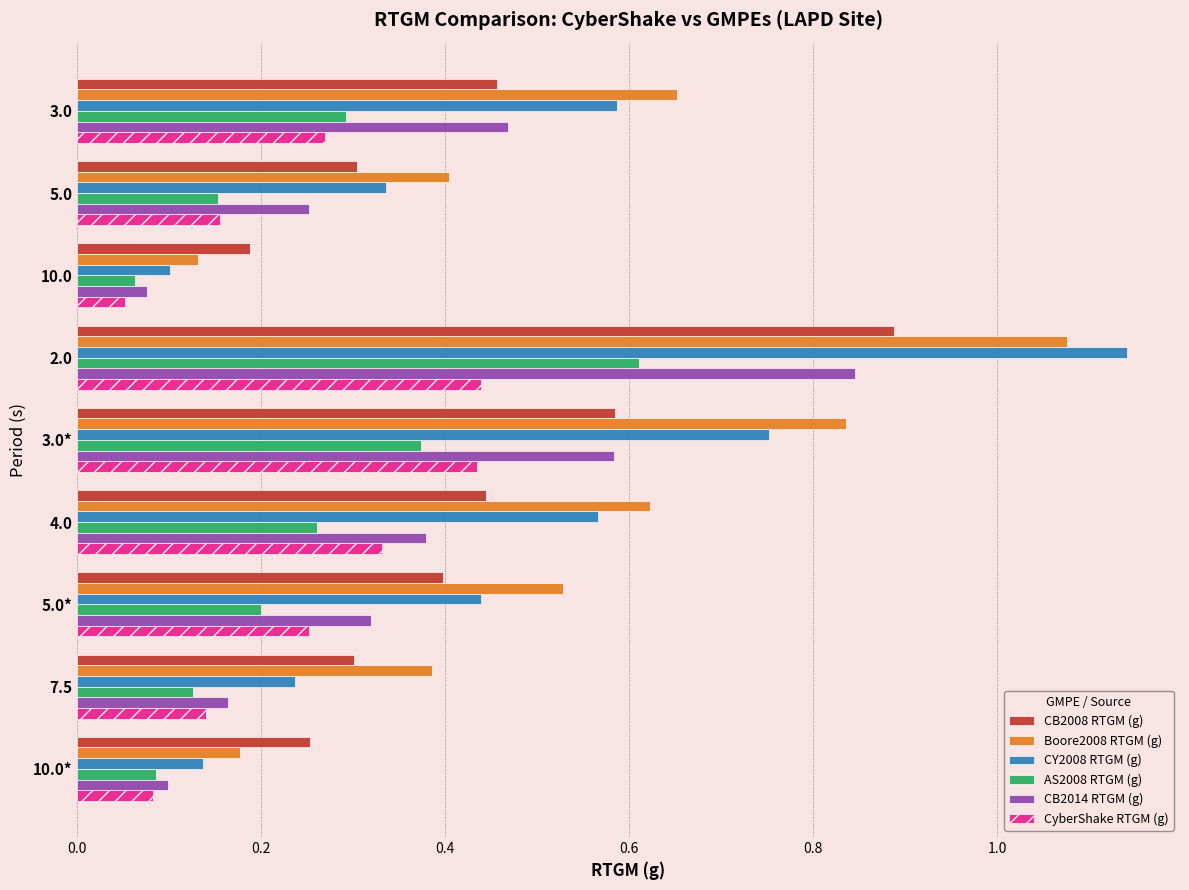

Which series has the largest total across all categories?

Boore2008 RTGM (g)